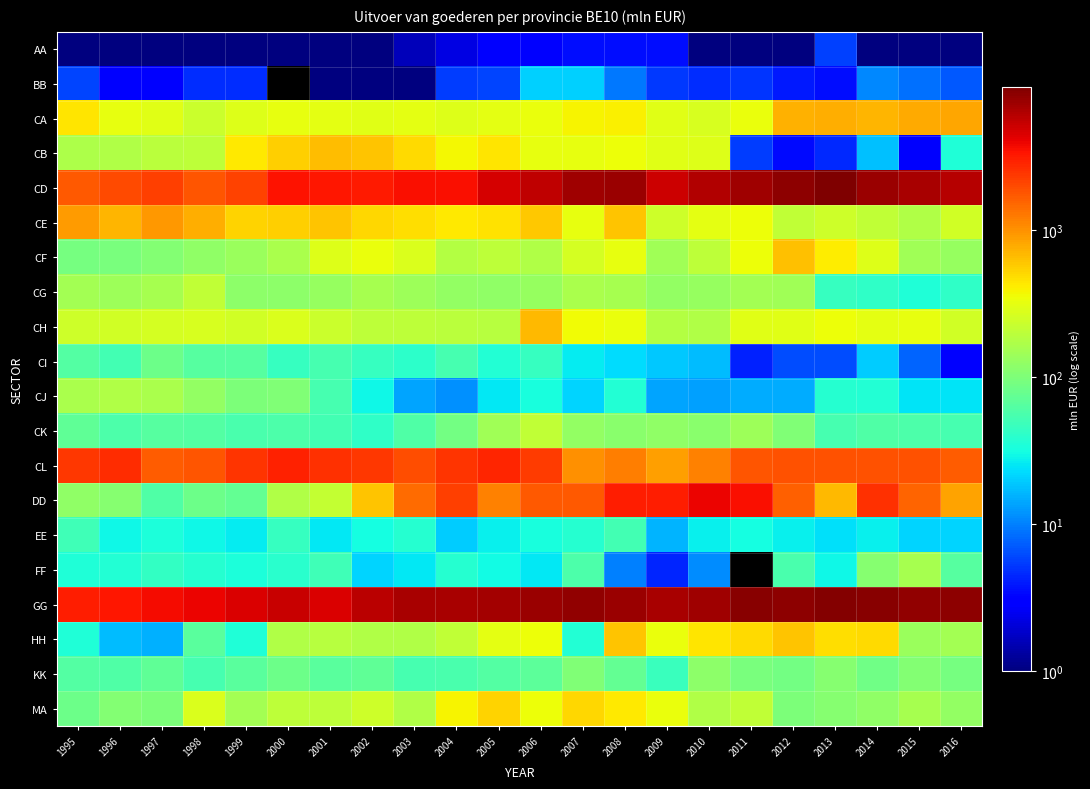

Which label corresponds to the largest value in the chart?

2013